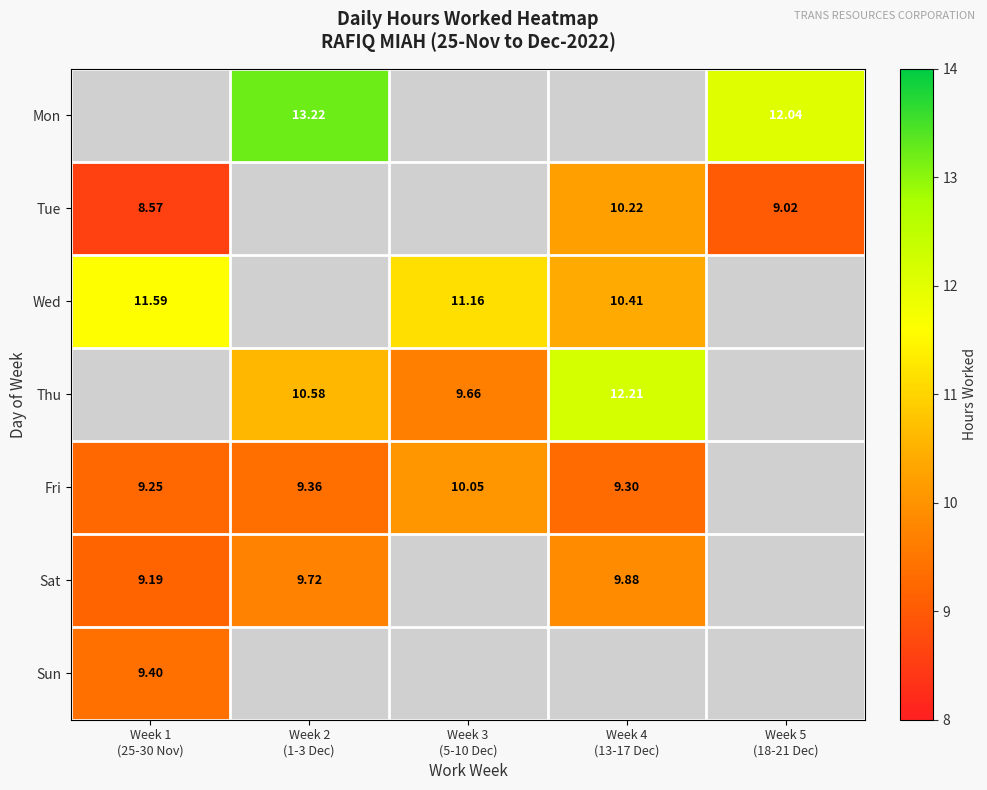

What is the difference between the highest and lowest values at Week 2
(1-3 Dec)?

3.9